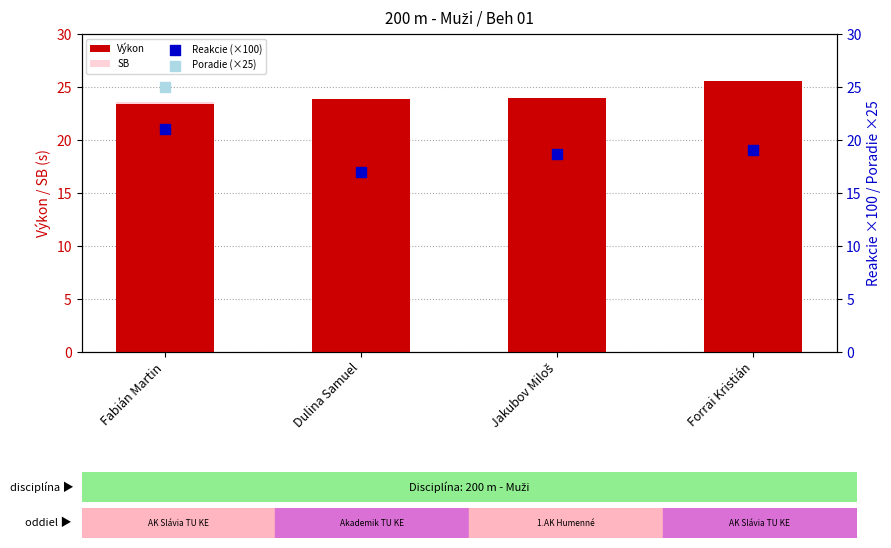

Is the value of Výkon at Forrai Kristián greater than the value of Poradie (×25) at Jakubov Miloš?

No